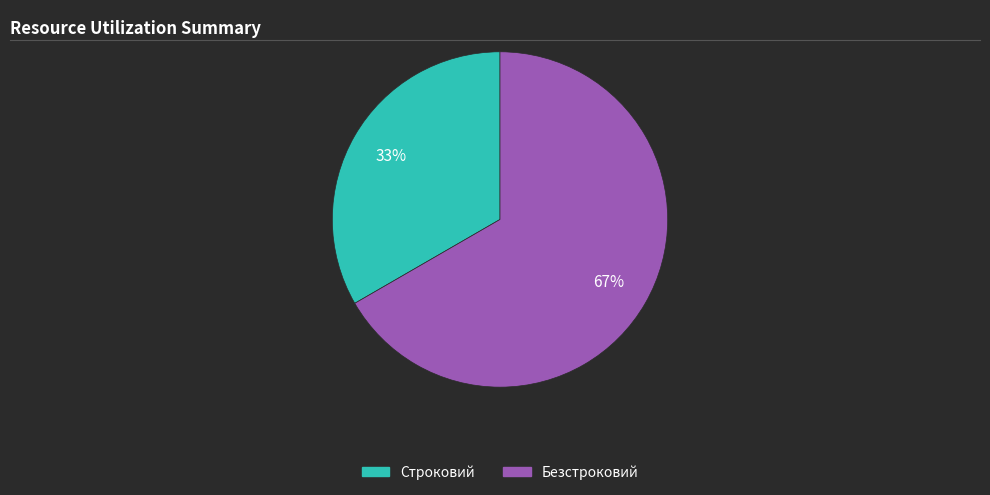

Combined, do Безстроковий and Строковий account for over 50%?

Yes